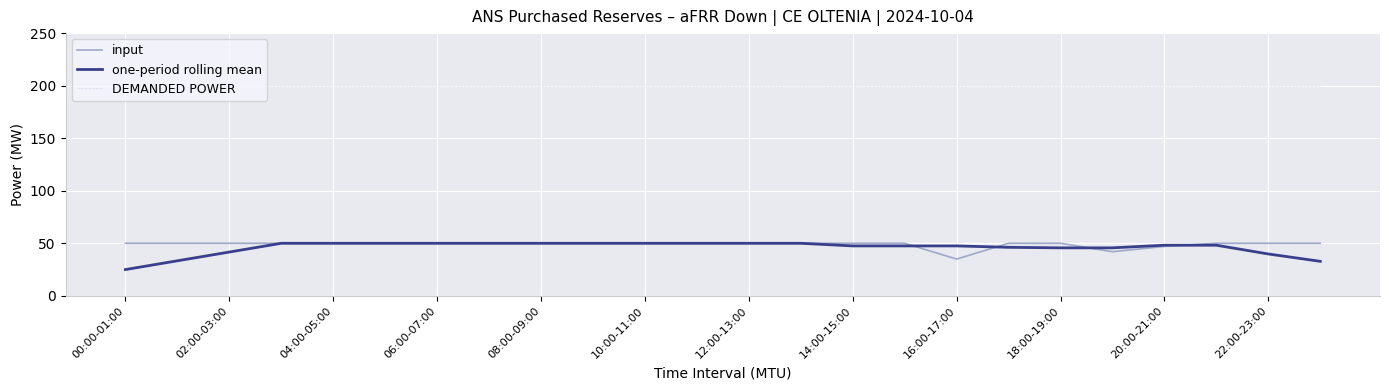

Which series has the largest total across all categories?

DEMANDED POWER